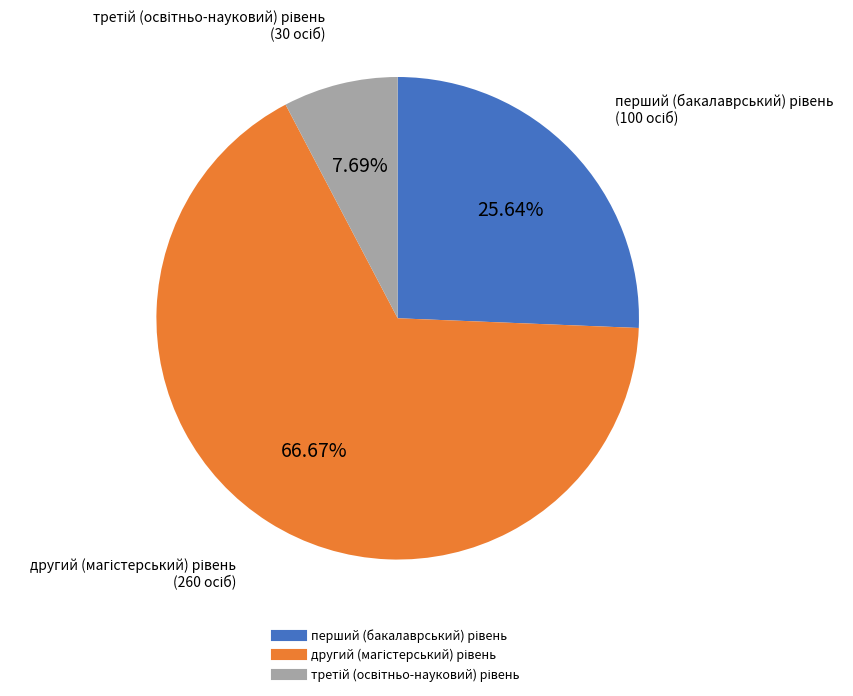

Does any single category account for the majority?

Yes